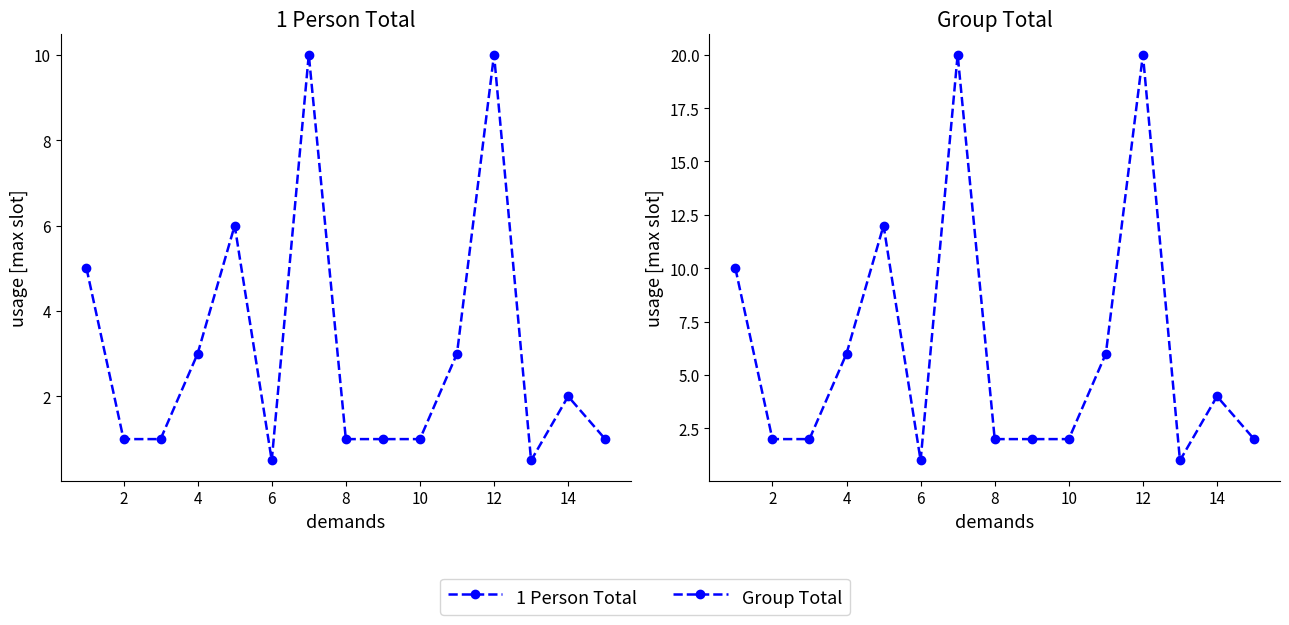

Rank the series by their average value, from lowest to highest.

1 Person Total, Group Total